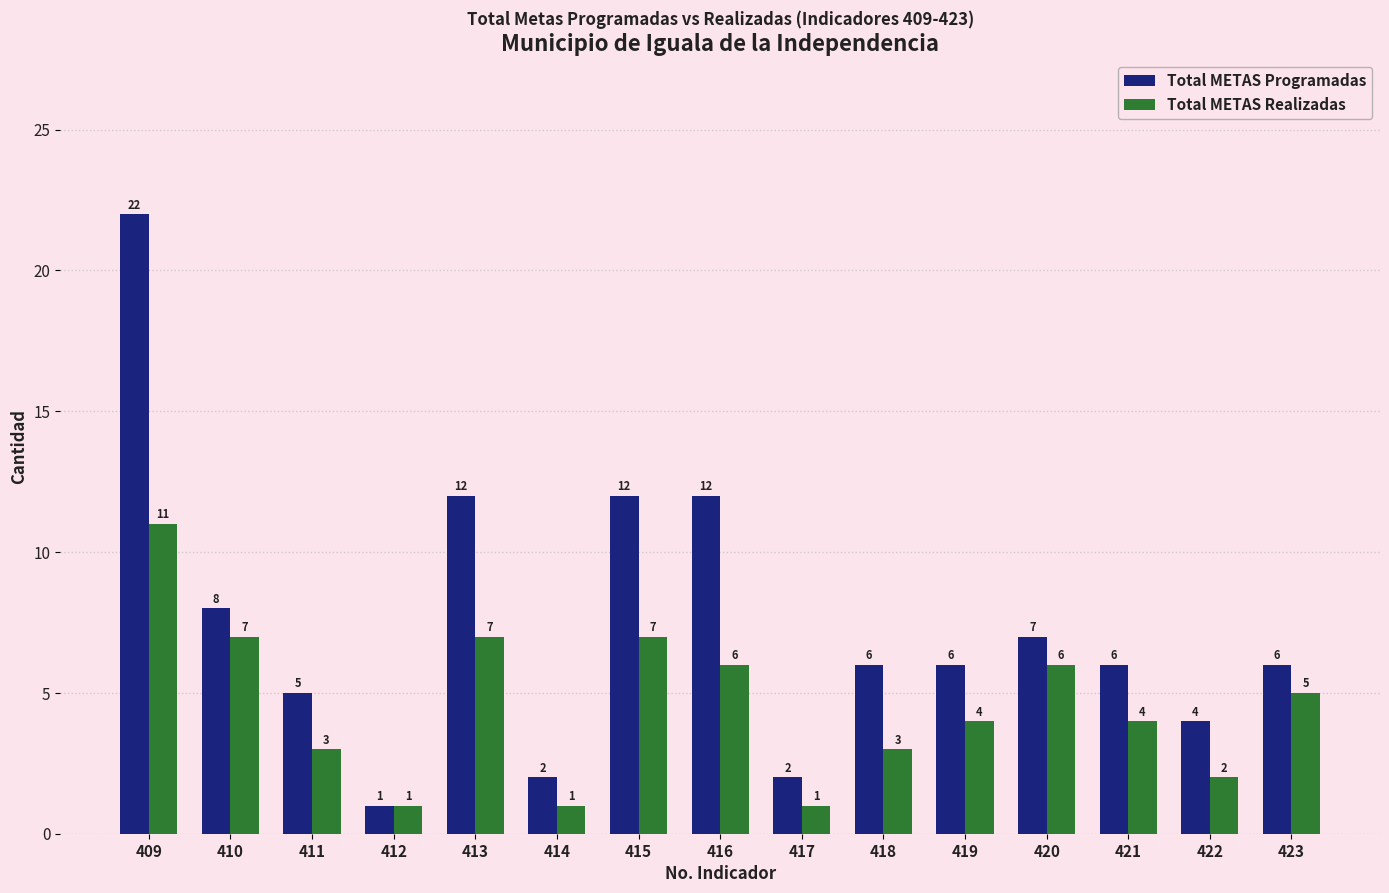

Rank the series at 423 from lowest to highest value.

Total METAS Realizadas, Total METAS Programadas